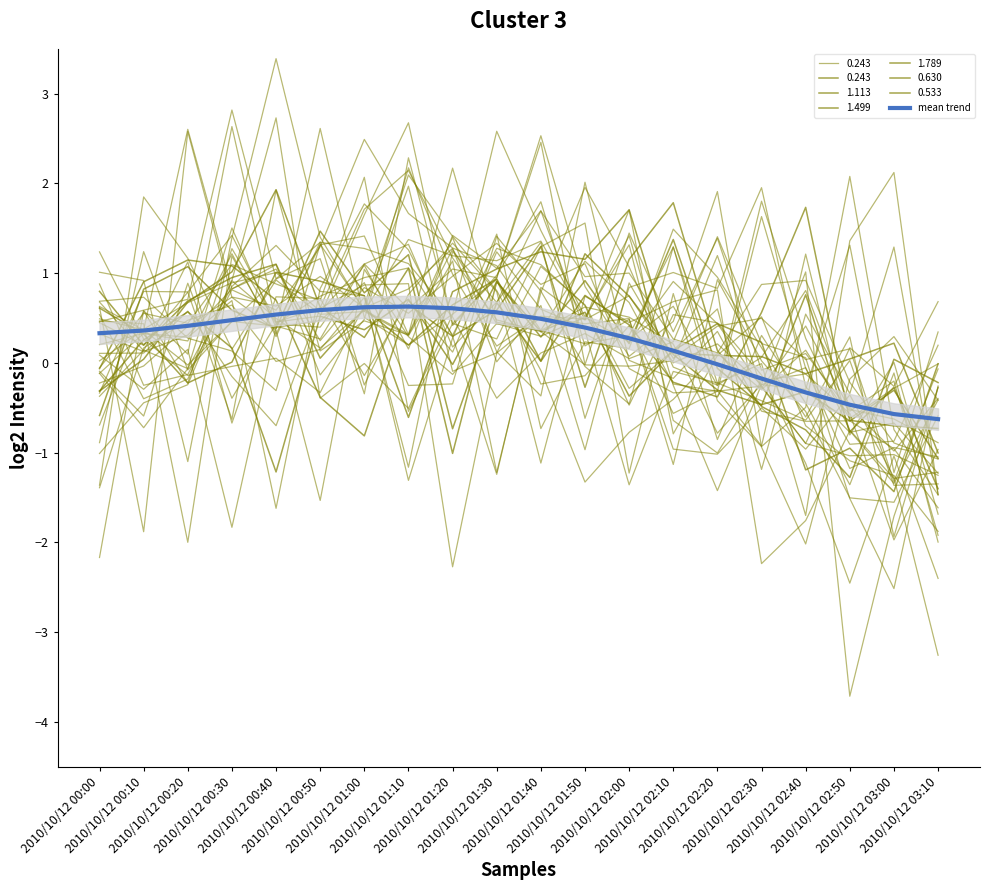

How many interior local peaks (higher than both neighbors) does the data have?

1